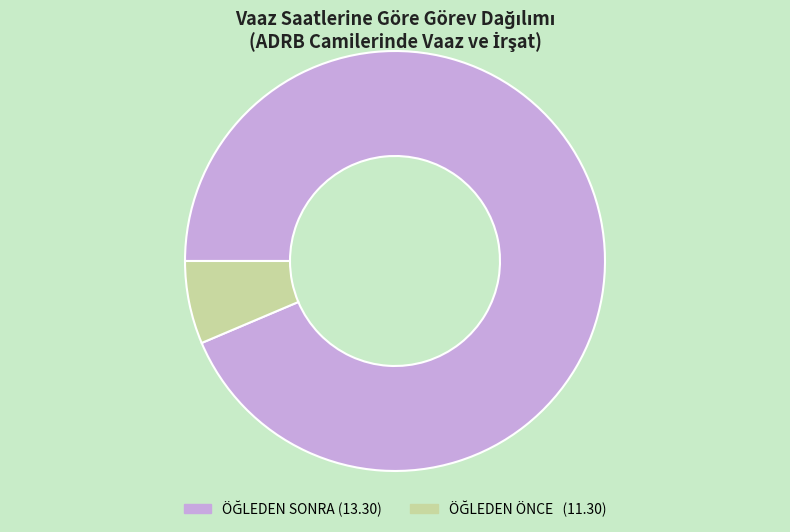

Is there any slice that represents more than half of the pie?

Yes